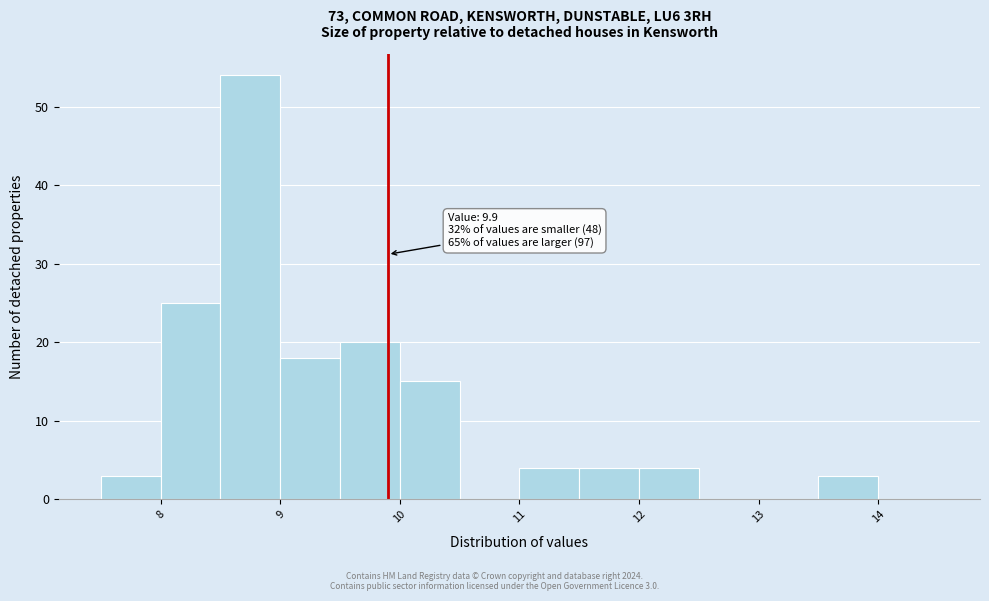

Over which range of the x-axis is the bar tallest?

8.5 to 9.0